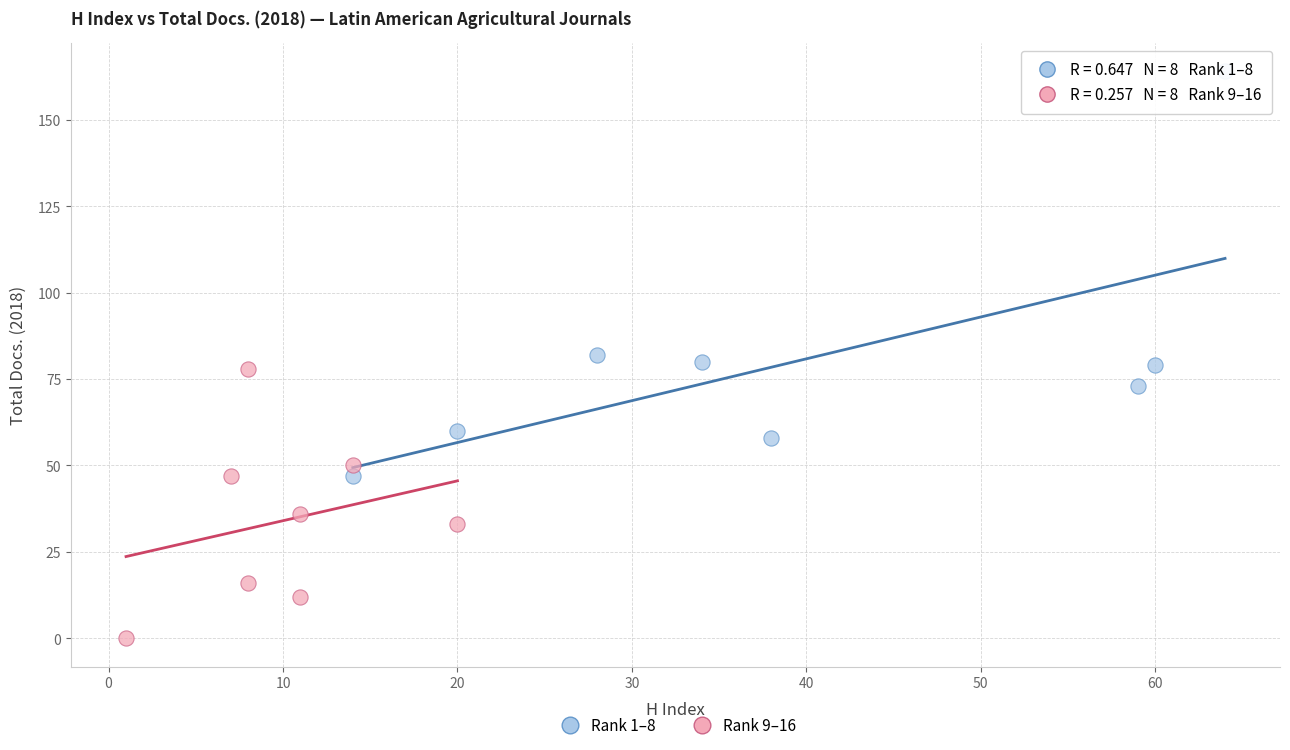

Which series contains the highest Y value?

Rank 1–8